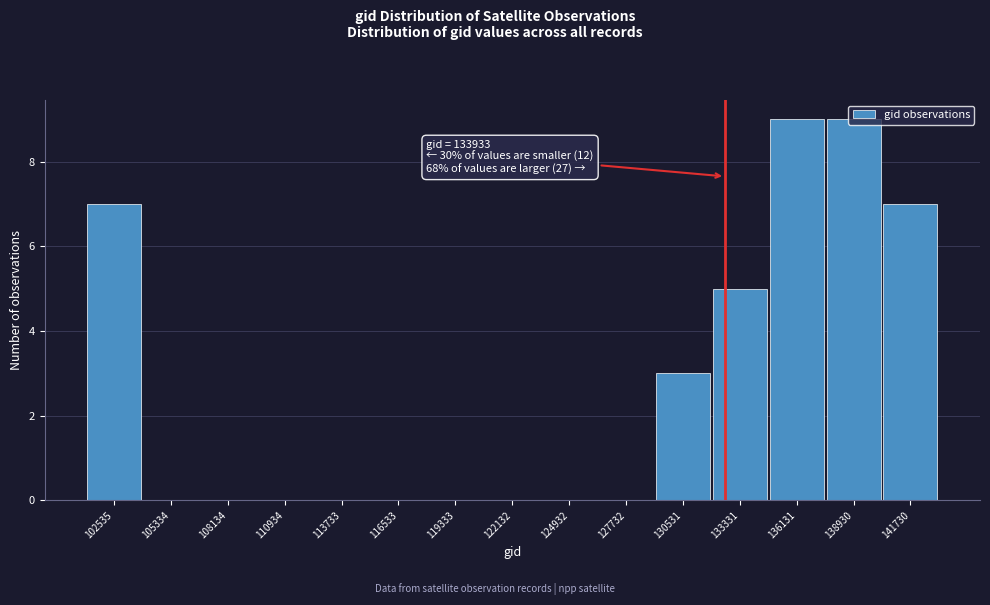

What is the maximum value shown in the chart?

9